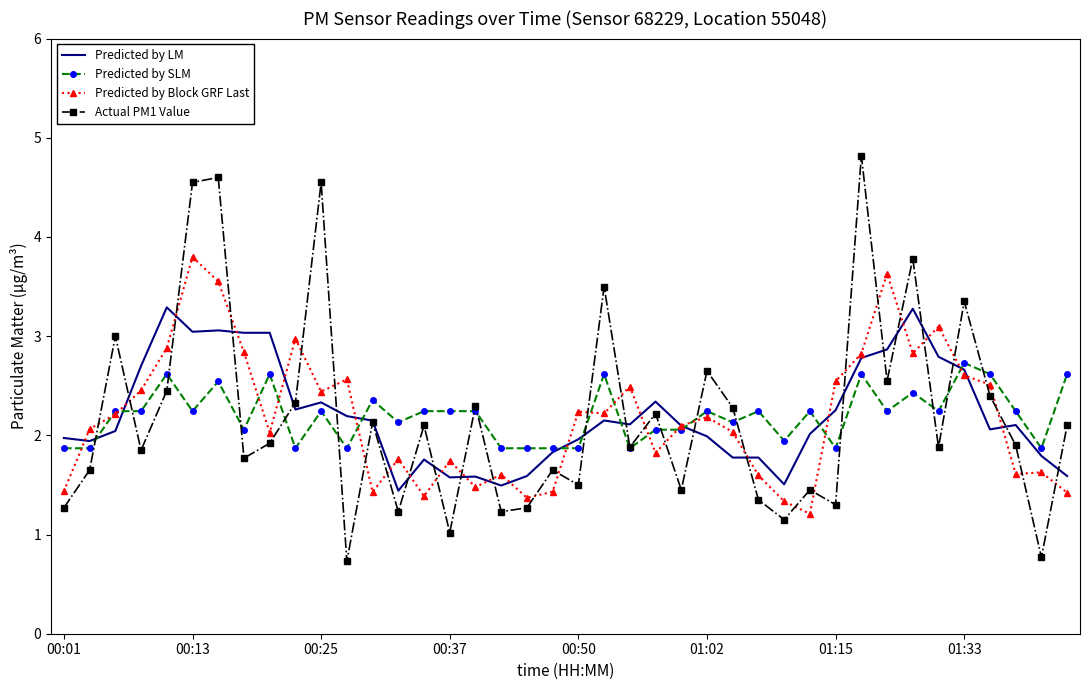

Which series has the widest spread of values?

Actual PM1 Value